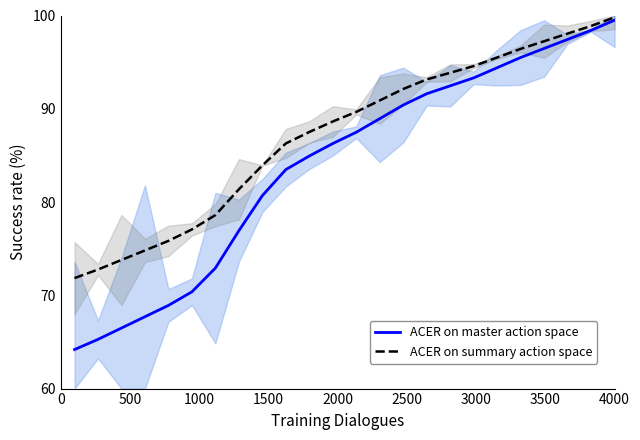

How many lines are shown in the chart?

2